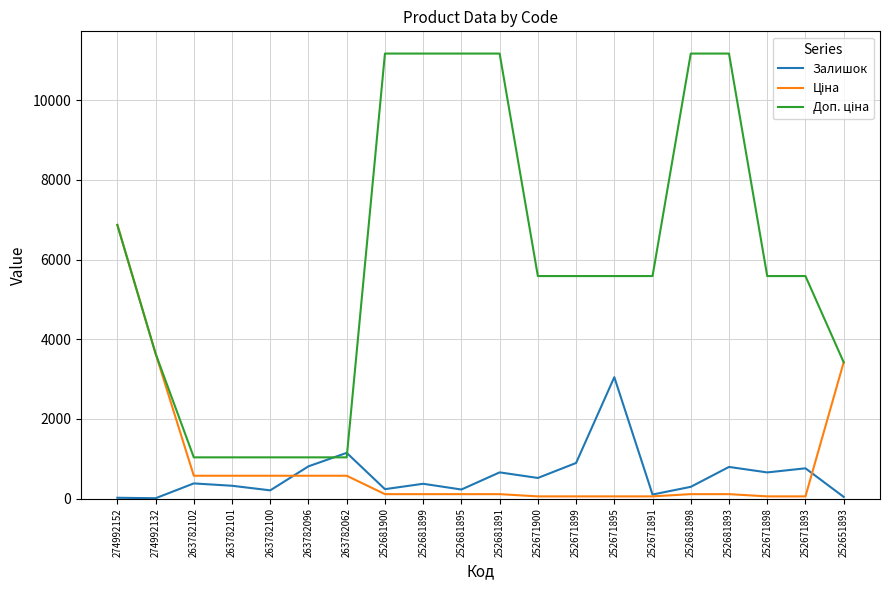

At which label is Залишок closest to 1528?

263782062